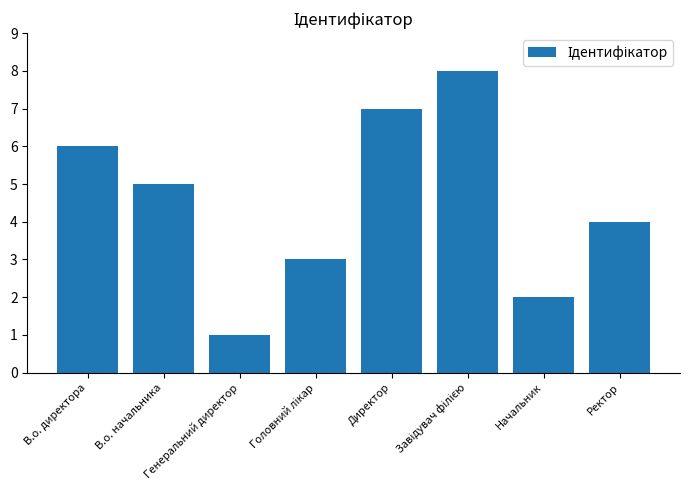

Which label corresponds to the smallest value in the chart?

Генеральний директор